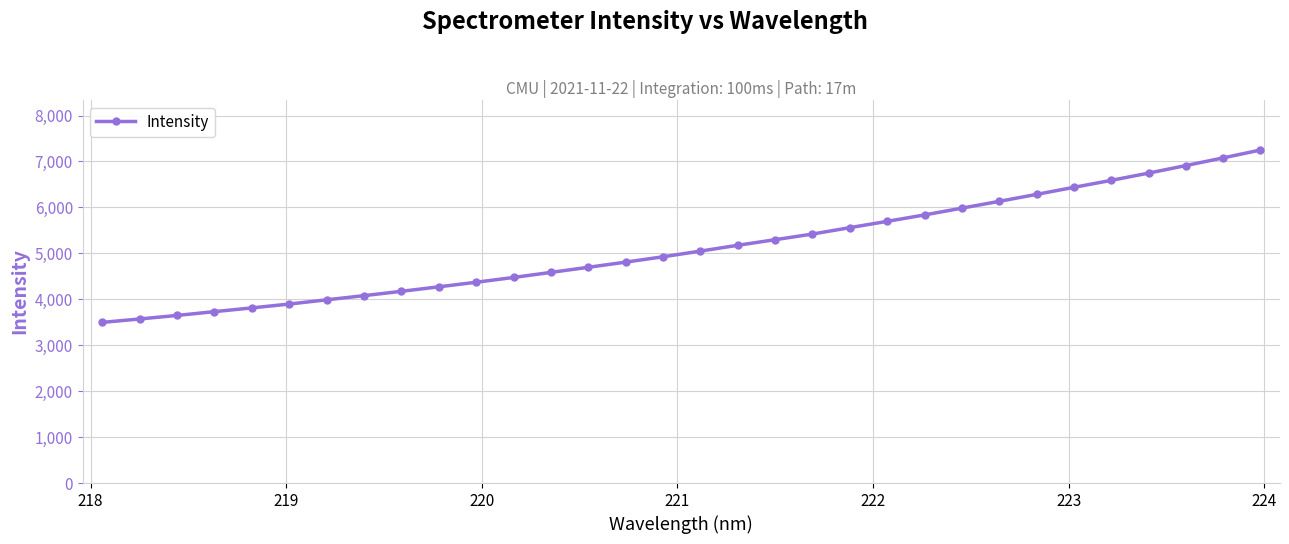

What is the value of the 4th point from the left?

3730.8